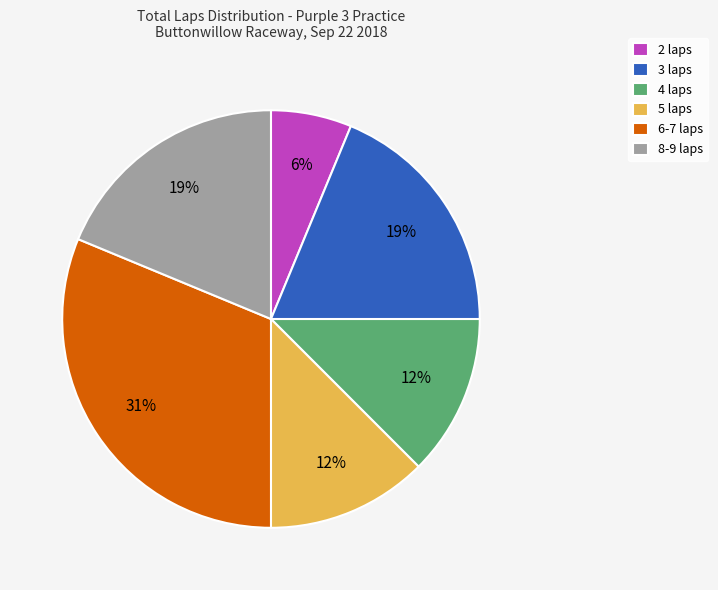

Count the number of slices in the pie.

6